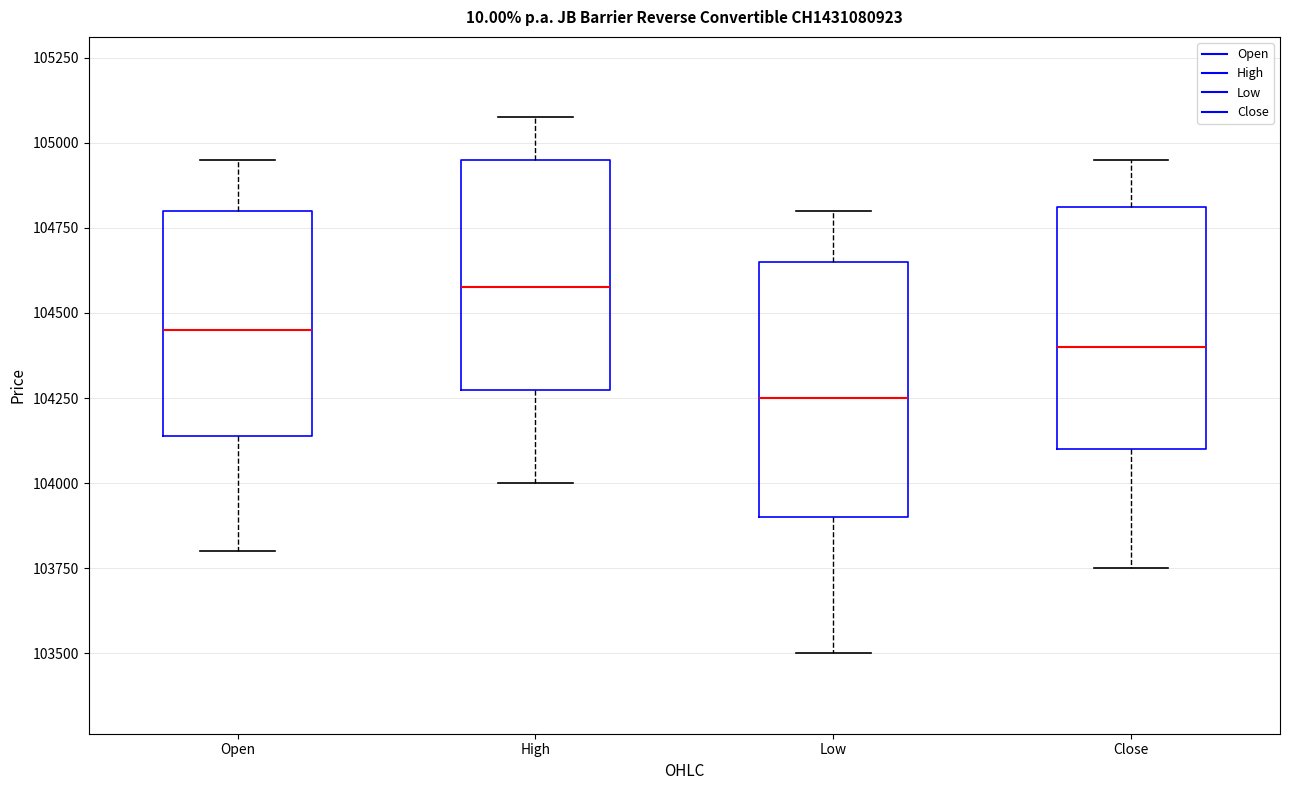

Reading left to right, read every box against the y-axis: the position of its median line, the range the box covers, and the ends of its whiskers. The values are not printed on the chart, so give them approximately, as read against the axis.

Open: median 104450, box 104150 to 104800, whiskers 103800 to 104950
High: median 104600, box 104300 to 104950, whiskers 104000 to 105100
Low: median 104250, box 103900 to 104650, whiskers 103500 to 104800
Close: median 104400, box 104100 to 104800, whiskers 103750 to 104950